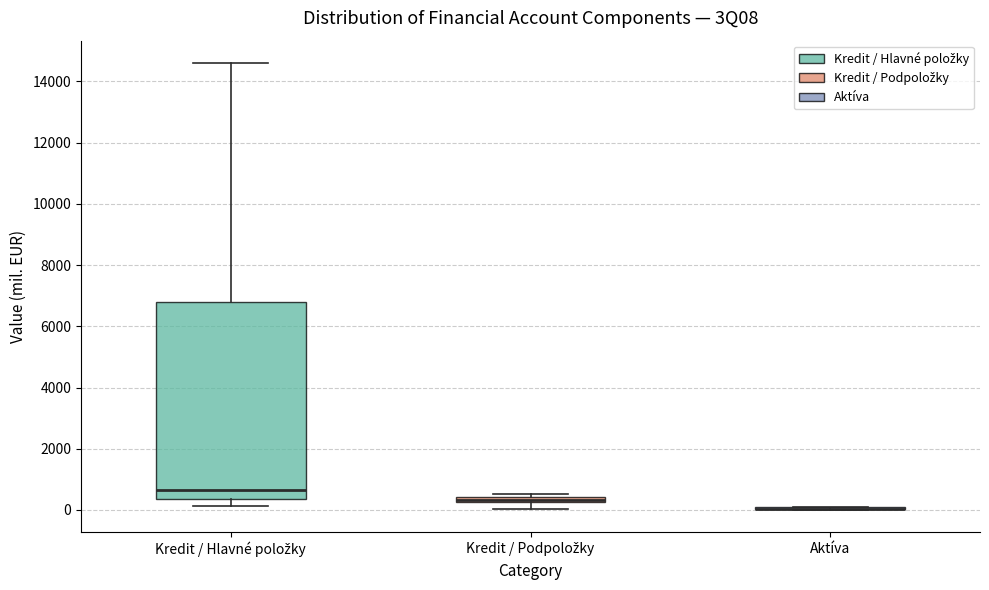

Which box is the tallest, from its lower edge to its upper edge?

Kredit / Hlavné položky